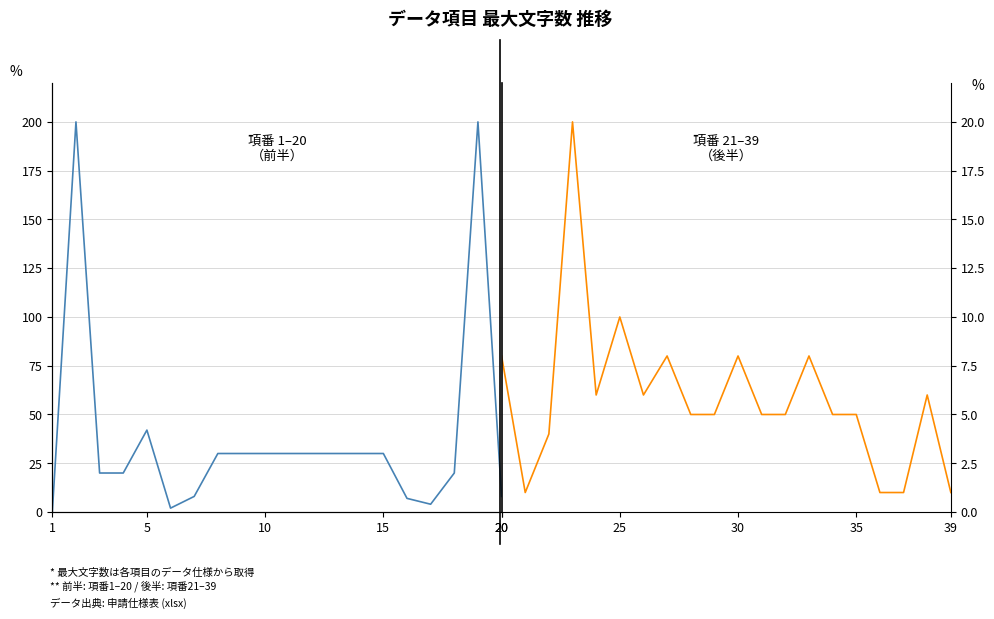

Where do 最大文字数(前半) and 最大文字数(後半) first cross each other?

1 and 5